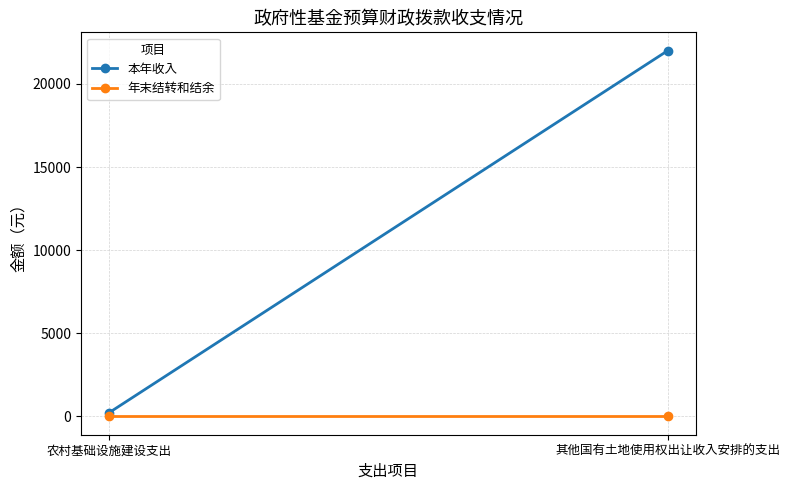

Which series has the largest range (max minus min)?

本年收入